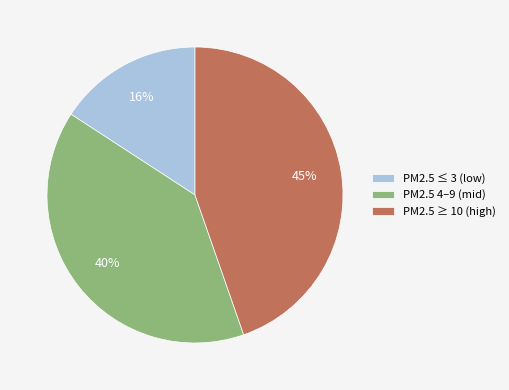

Is it true that PM2.5 4–9 (mid) is 33% of the pie?

False